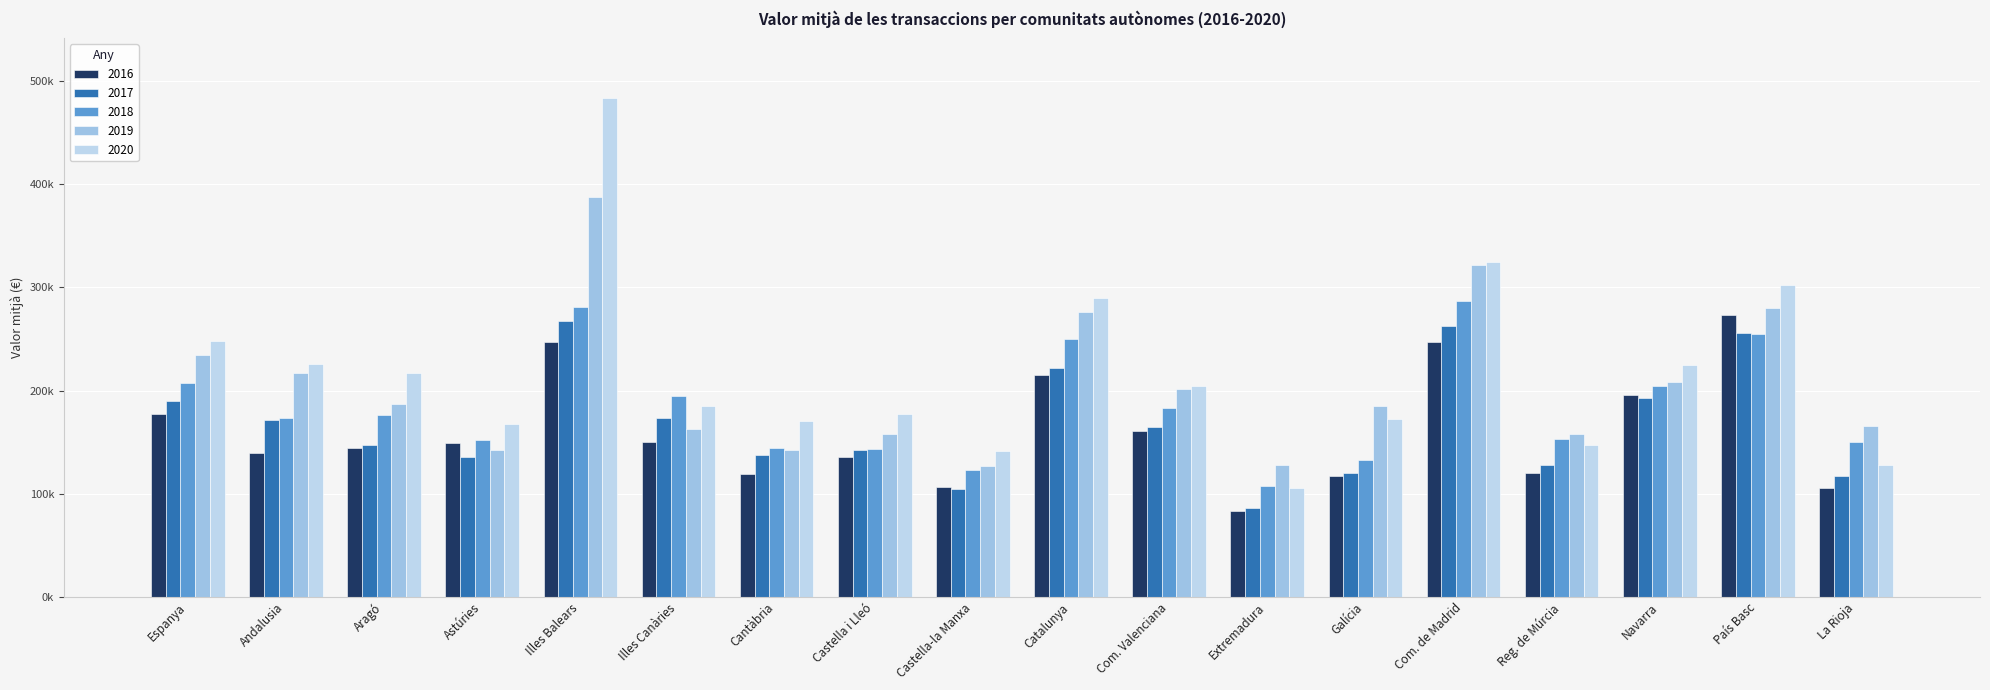

At how many categories does at least one series exceed 256288?

4